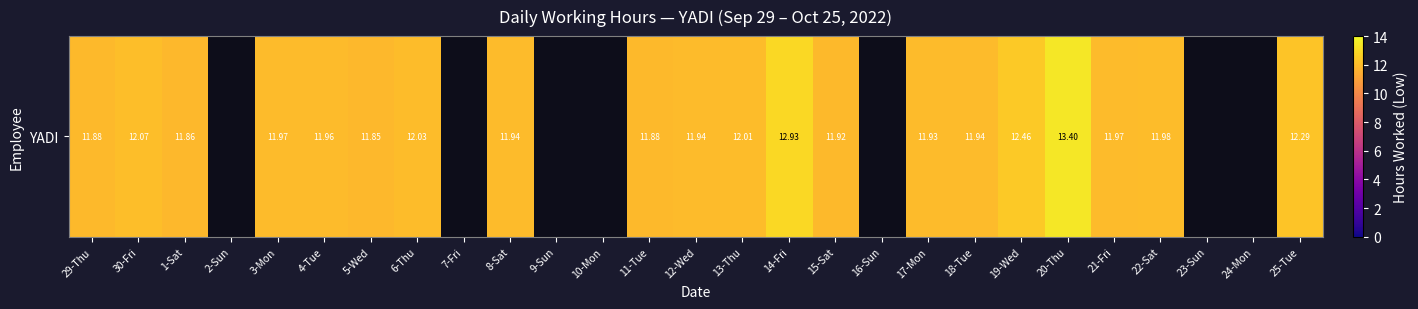

How many categories are shown in the chart?

27